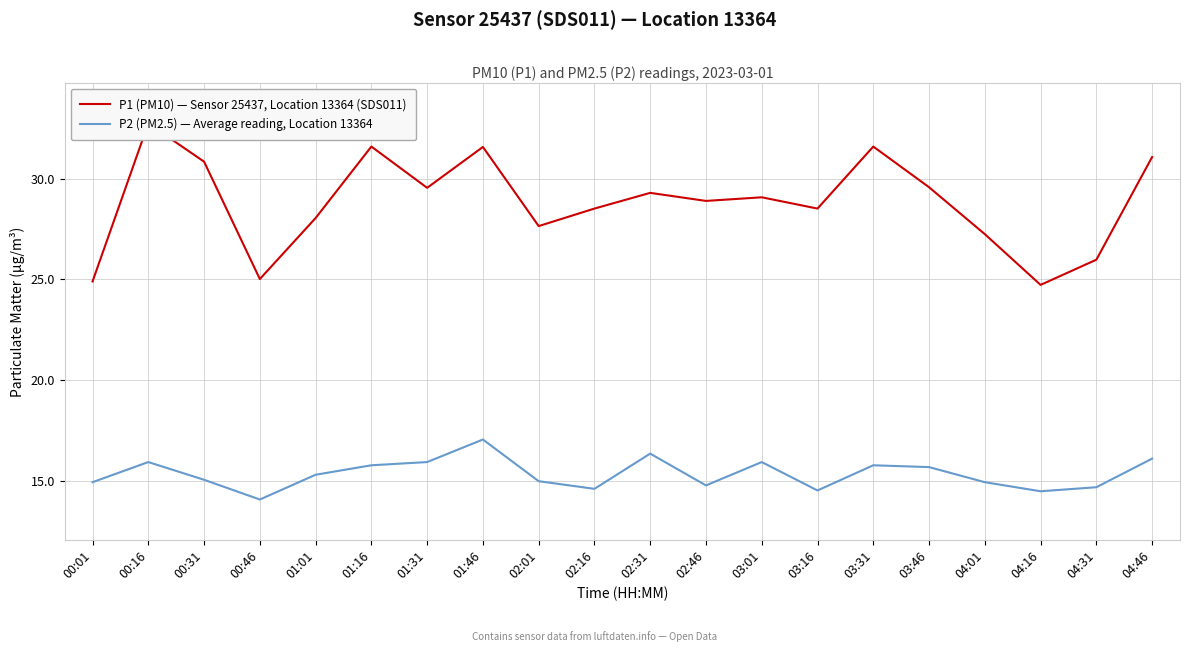

Which series has the largest range (max minus min)?

P1 (PM10) — Sensor 25437, Location 13364 (SDS011)